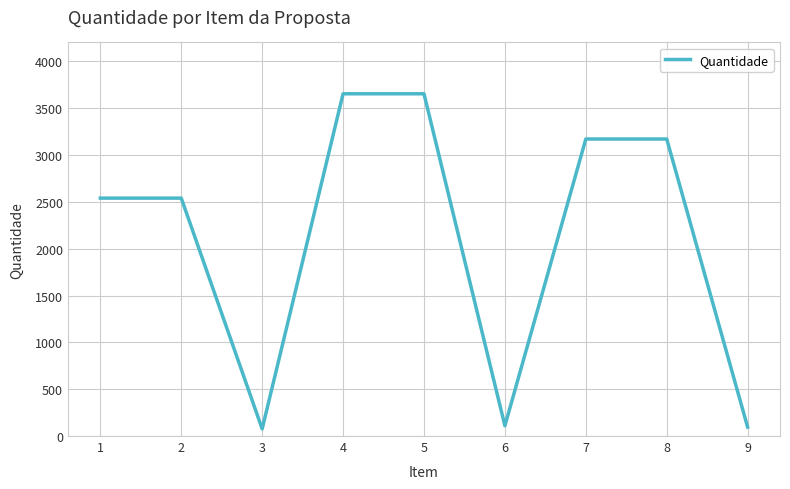

Approximately how many times larger is the value at 7 compared to 2?

1.2